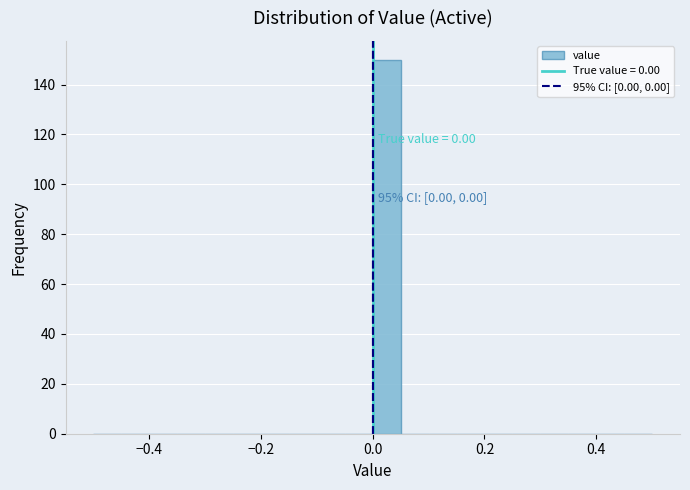

Read against the x-axis, roughly where is the centre of the tallest bar?

0.02